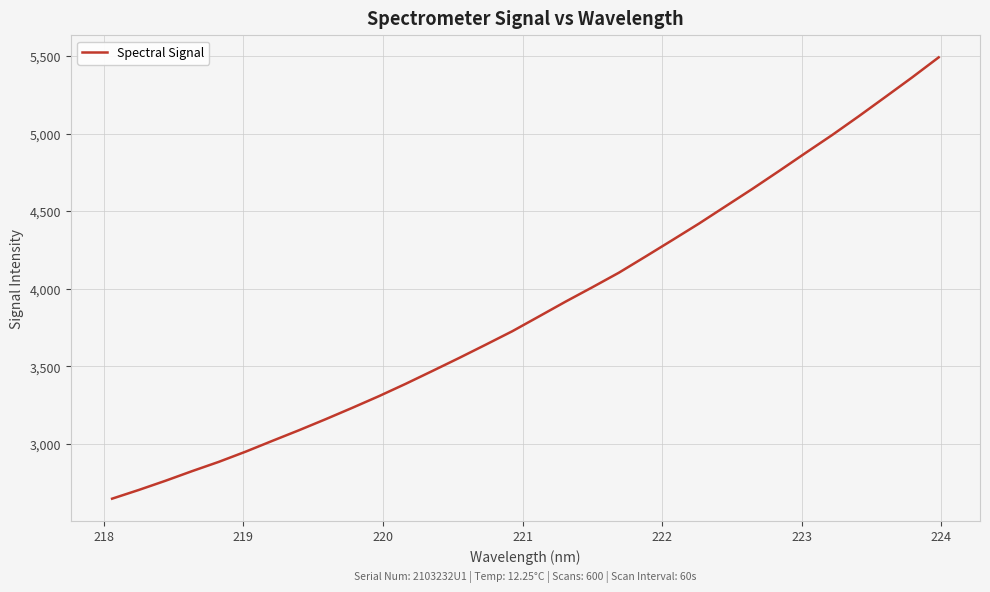

What is the minimum value shown in the chart?

2648.0